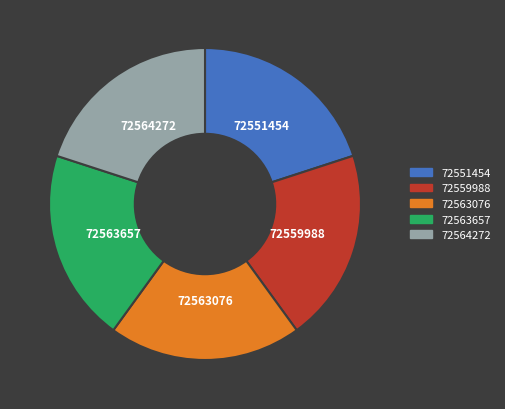

Is 72563076 the majority of the pie?

No